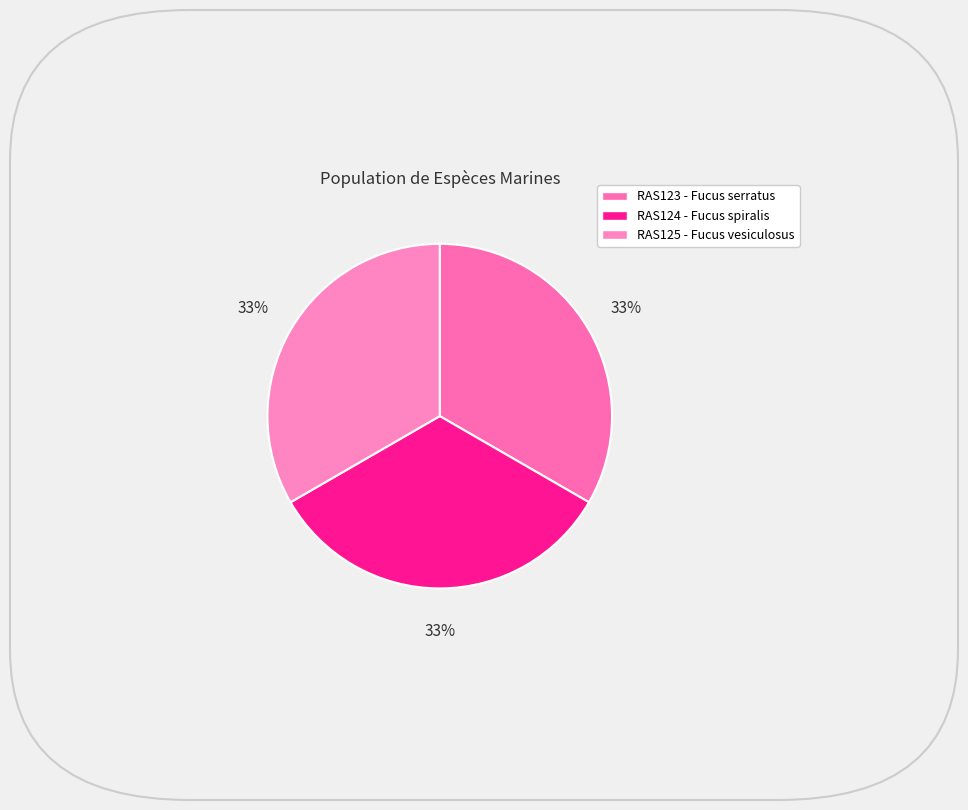

Is the sum of RAS124 and RAS123 greater than half?

Yes